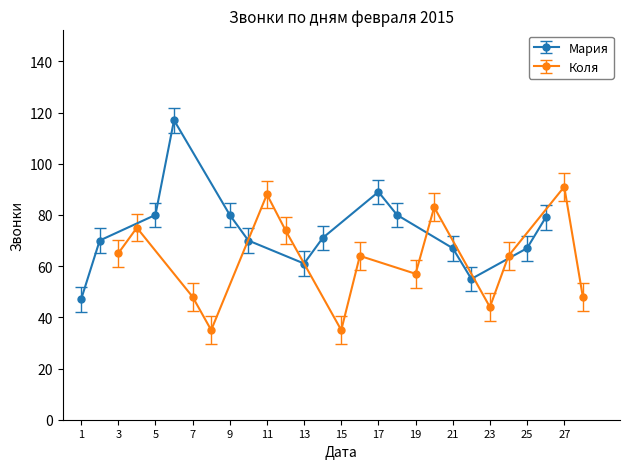

True or false: Коля has a value of 57 at 19.

True